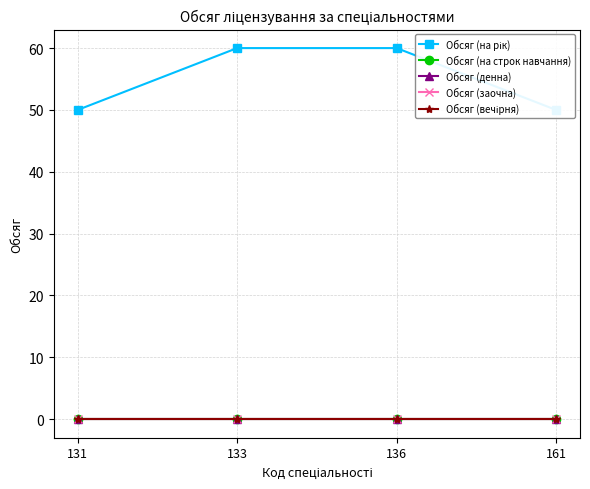

How many data points does each series have?

4